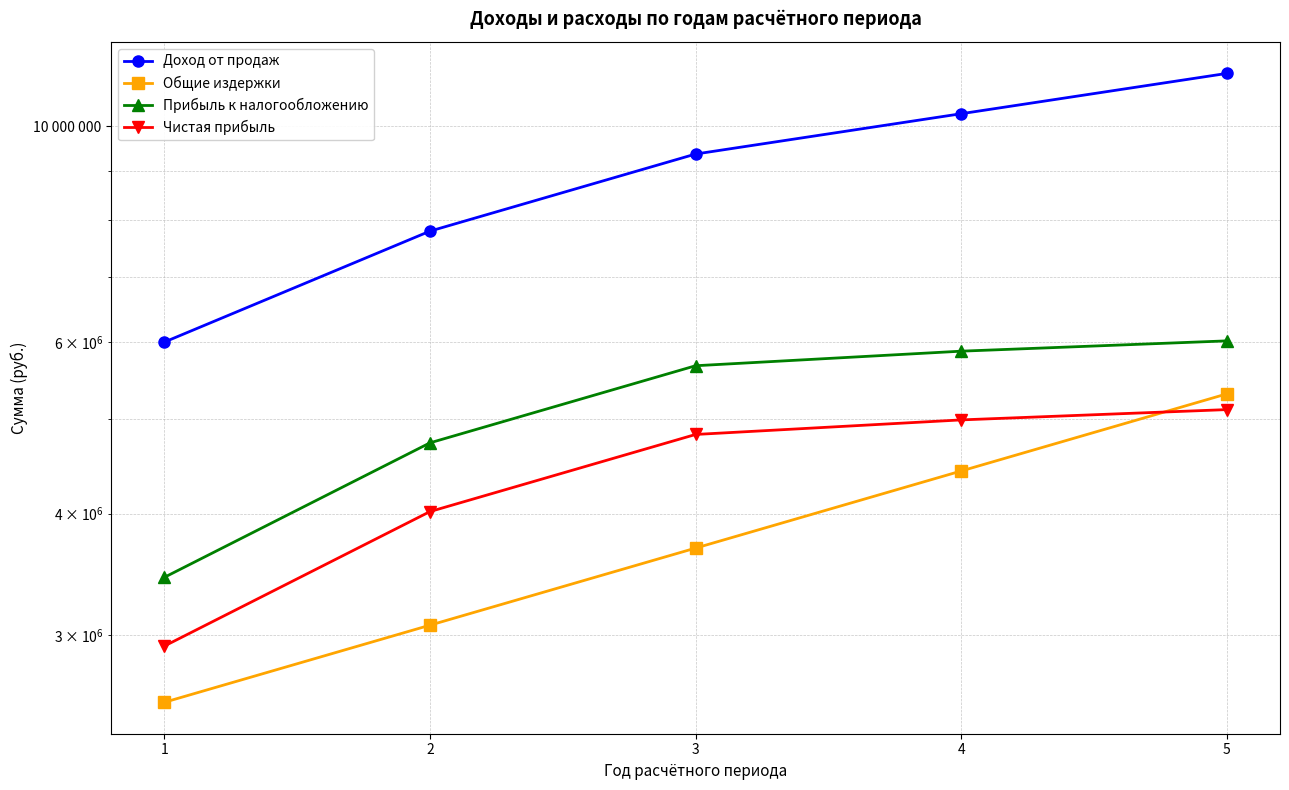

What is the value of the Прибыль к налогообложению point at the 3rd from the left?

5673600.0